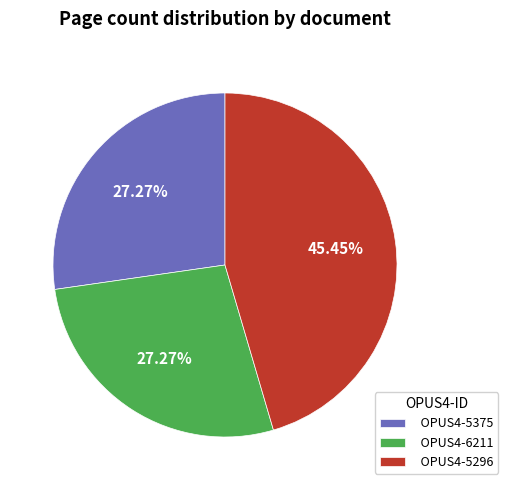

Combined, do OPUS4-5375 and OPUS4-6211 account for over 50%?

Yes